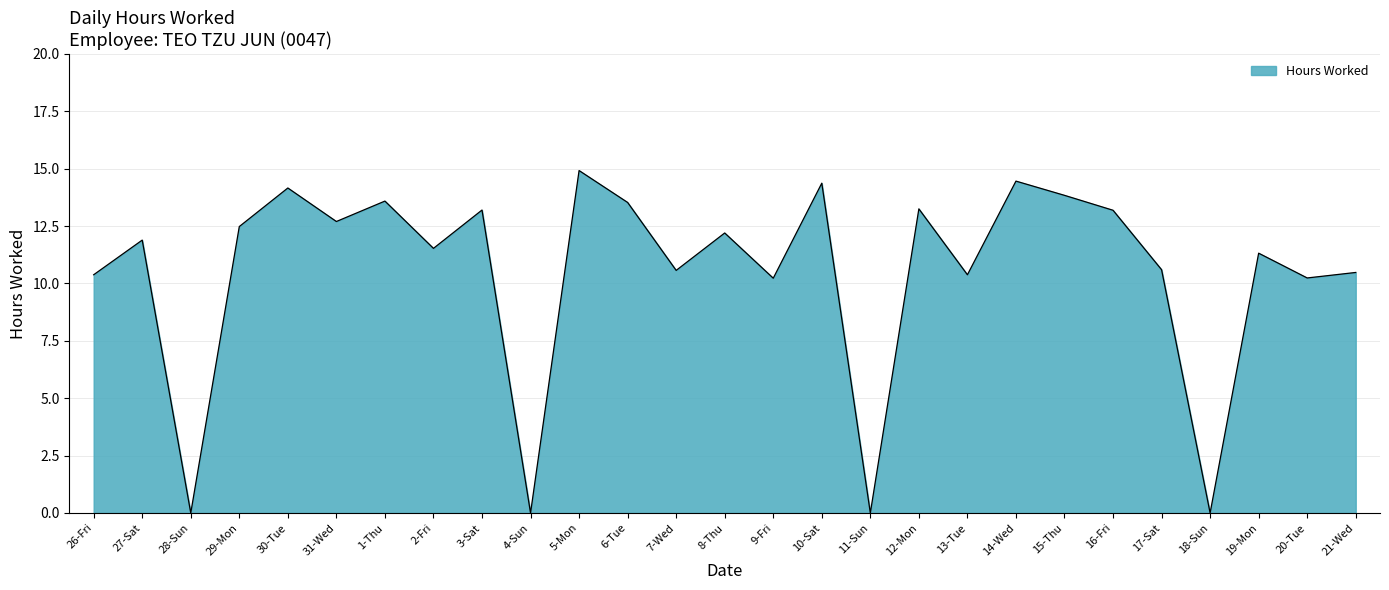

What is the sum of all values?

283.5